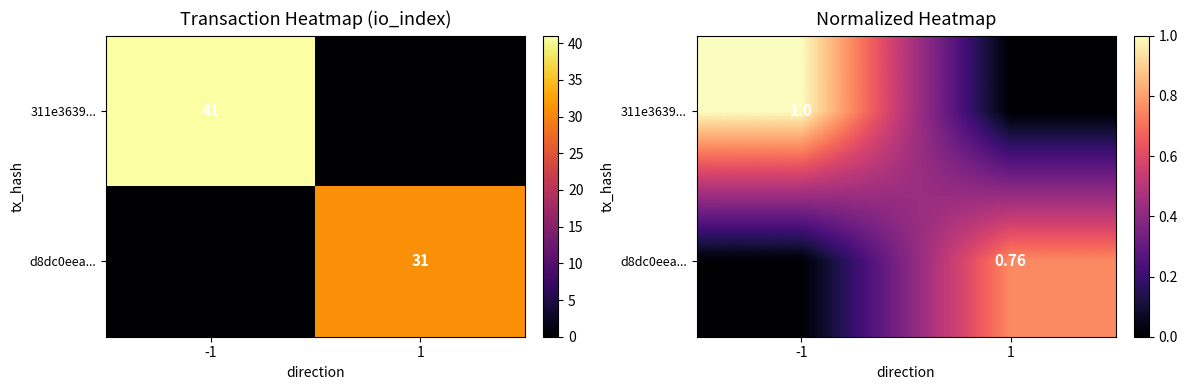

Is it true that 311e3639... equals 1.0 at -1?

True